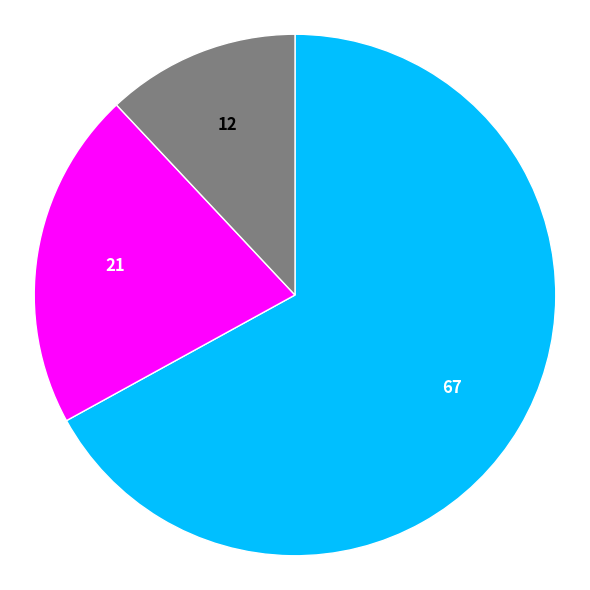

Is there any slice that represents more than half of the pie?

Yes